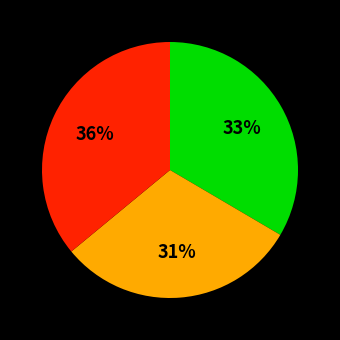

Does any single category account for the majority?

No